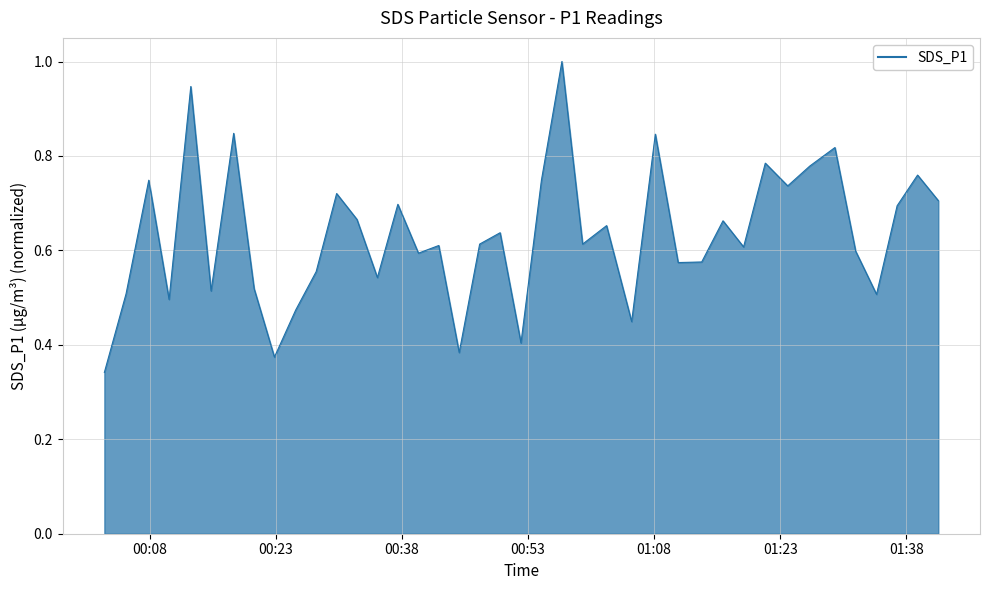

How many lines are shown in the chart?

1